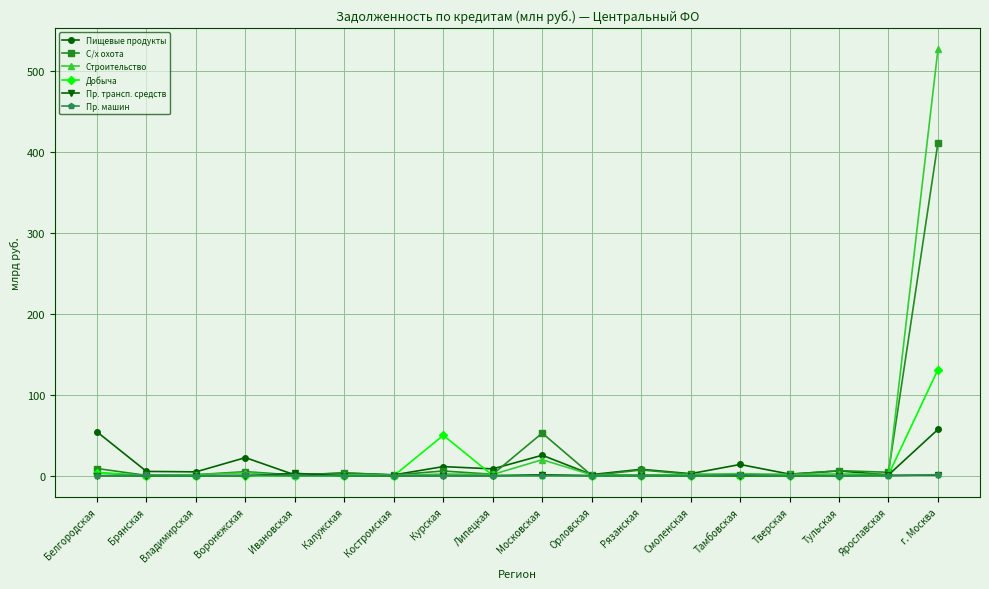

At which category is the sum across all series the highest?

г. Москва